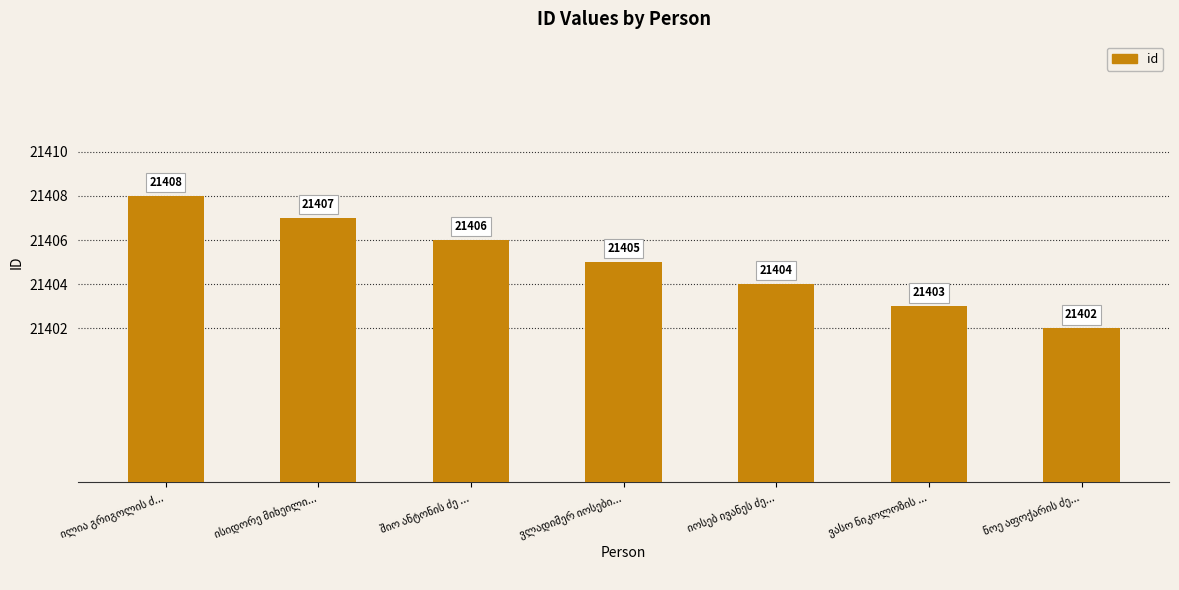

Reading left to right, extract all data points from this chart.

21408	21407	21406	21405	21404	21403	21402